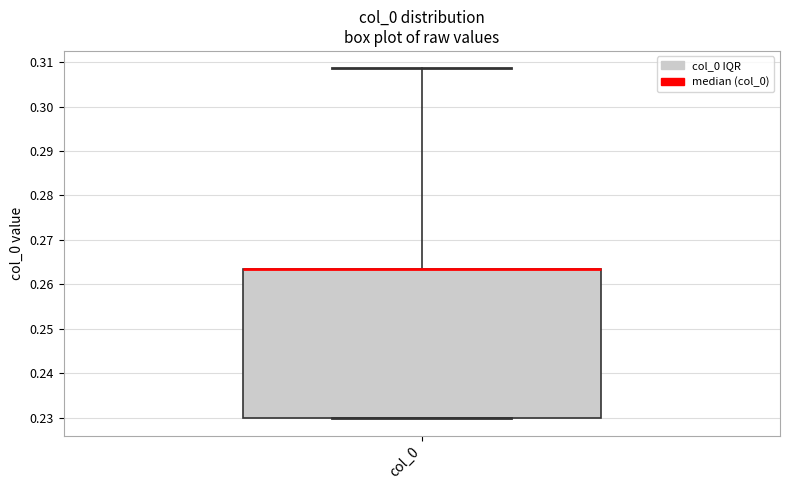

Where does the upper whisker of the box for col_0 end on the y-axis? The values are not printed on the chart, so give them approximately, as read against the axis.

0.309